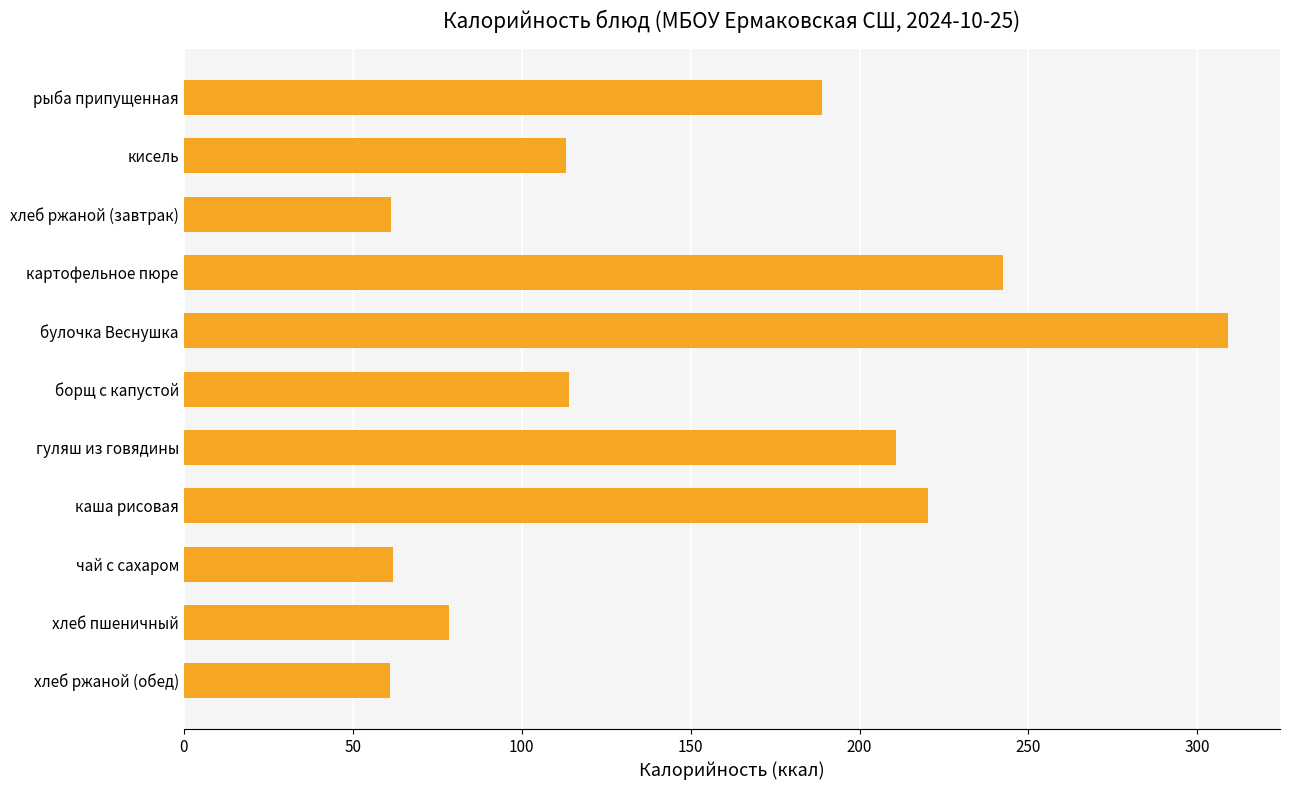

What is the maximum value shown in the chart?

309.0